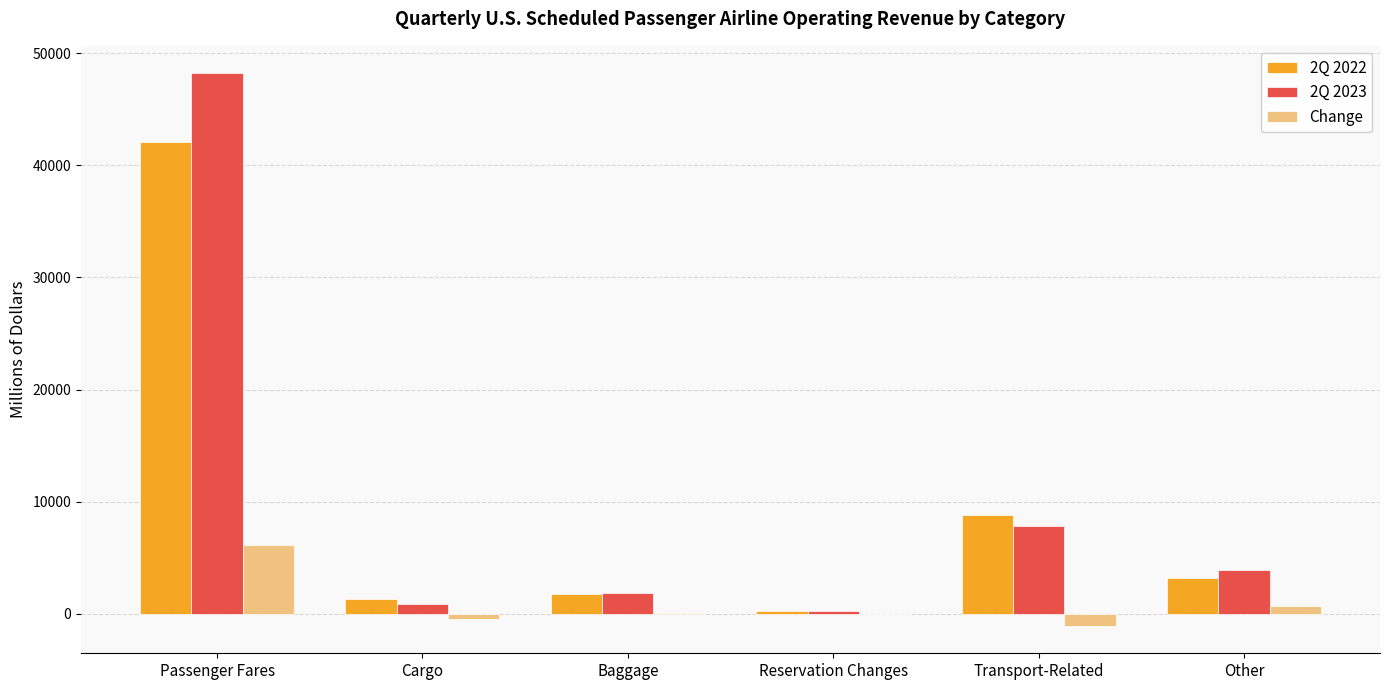

Is the value of Change at Passenger Fares greater than the value of 2Q 2022 at Reservation Changes?

Yes